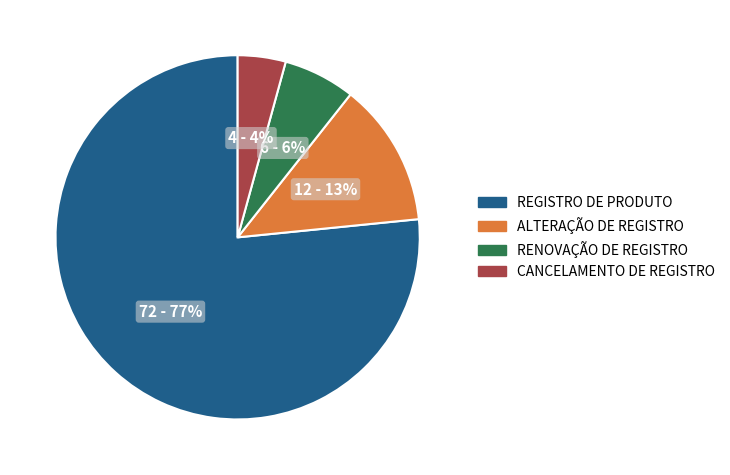

Is there a majority slice in this chart?

Yes